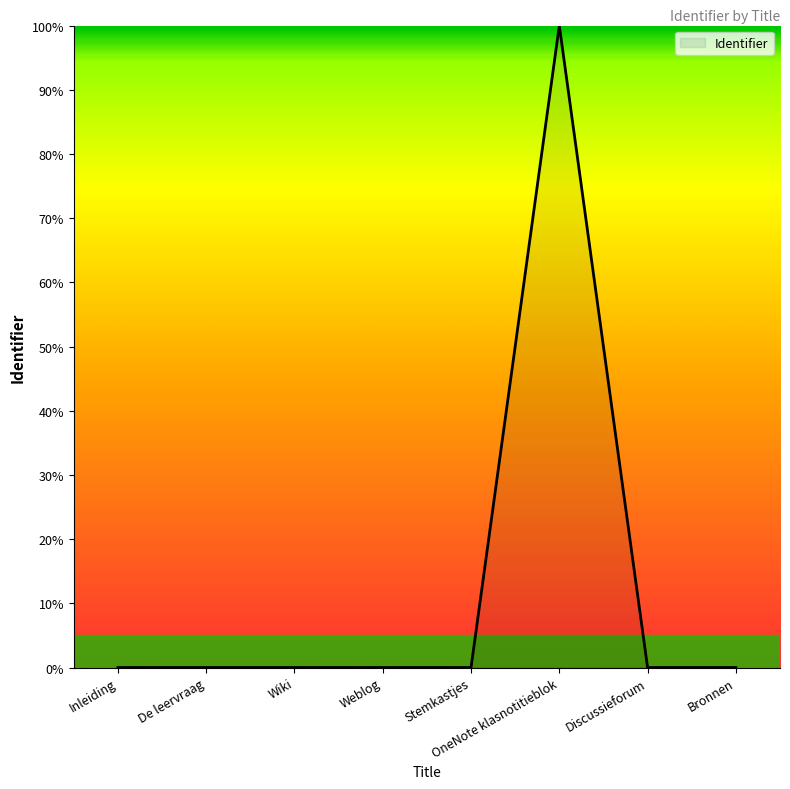

Does the chart have visible grid lines?

No